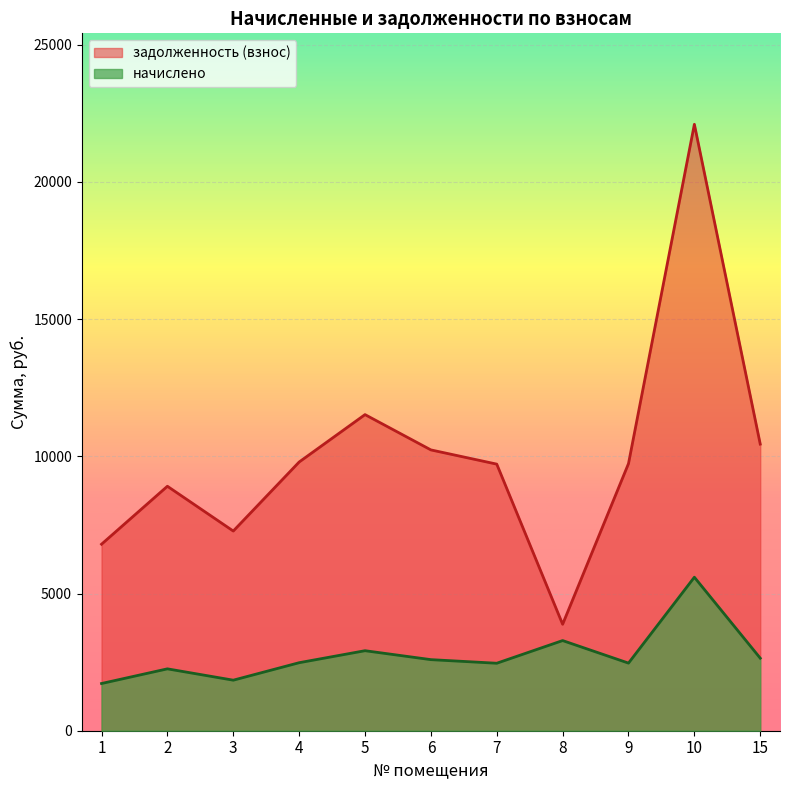

True or false: начислено and задолженность (взнос) cross at least once.

False